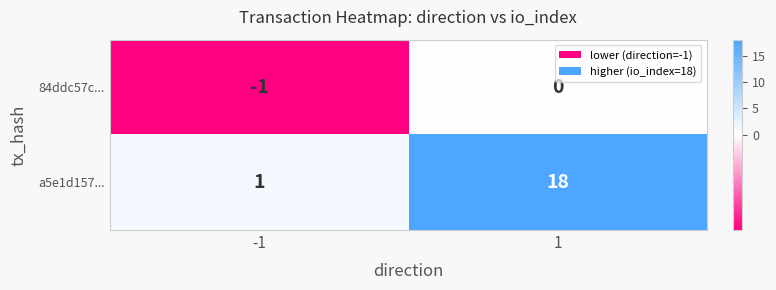

The value of 84ddc57c... at -1 is -1. True or false?

True